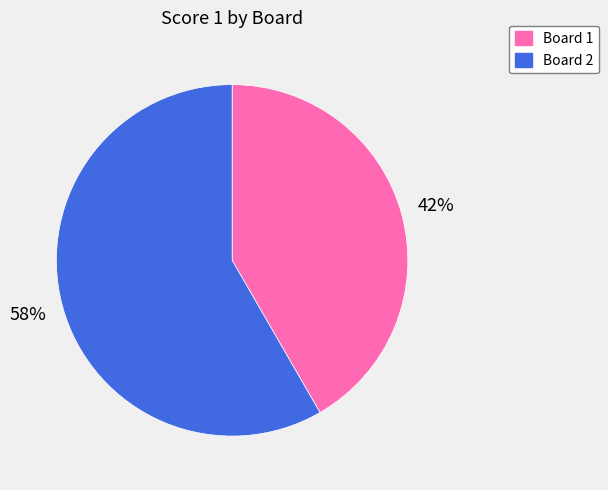

What is the smallest slice in the pie chart?

Board 1